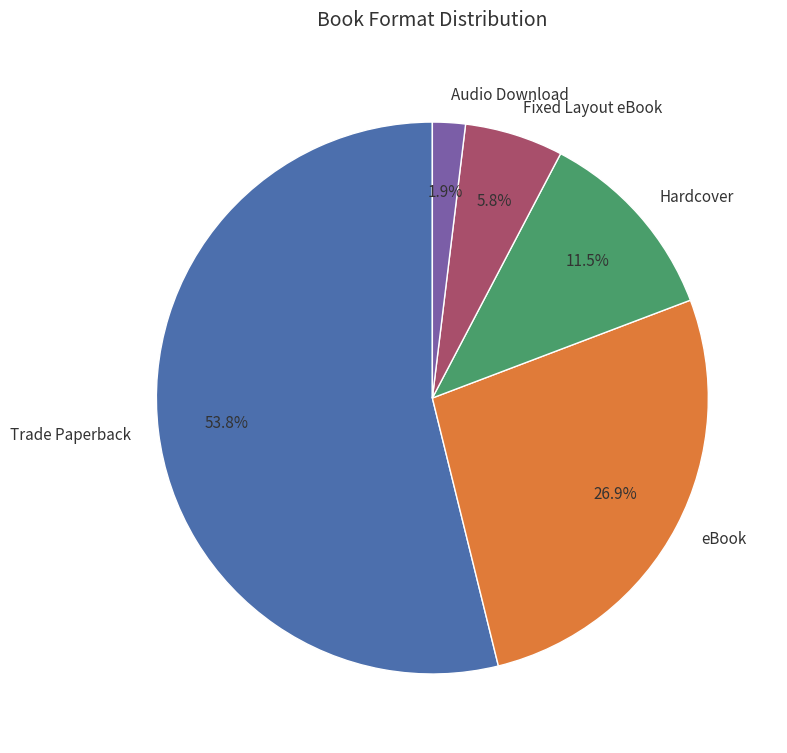

How much of the chart is everything except Hardcover?

88.5%